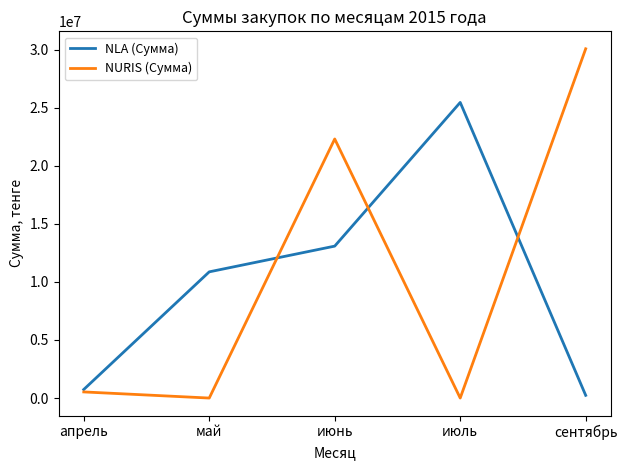

At сентябрь, list the series in order from largest to smallest.

NURIS (Сумма), NLA (Сумма)